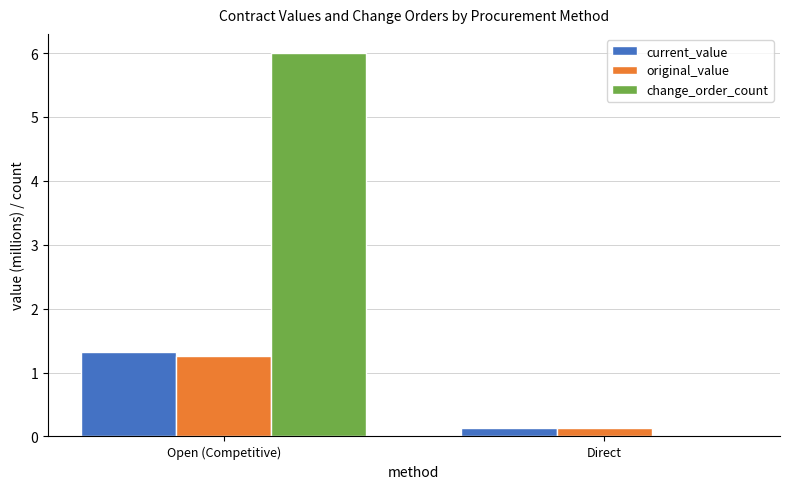

Reading left to right, transcribe all the data shown in this chart.

current_value: 1.3	0.1
original_value: 1.3	0.1
change_order_count: 6.0	0.0